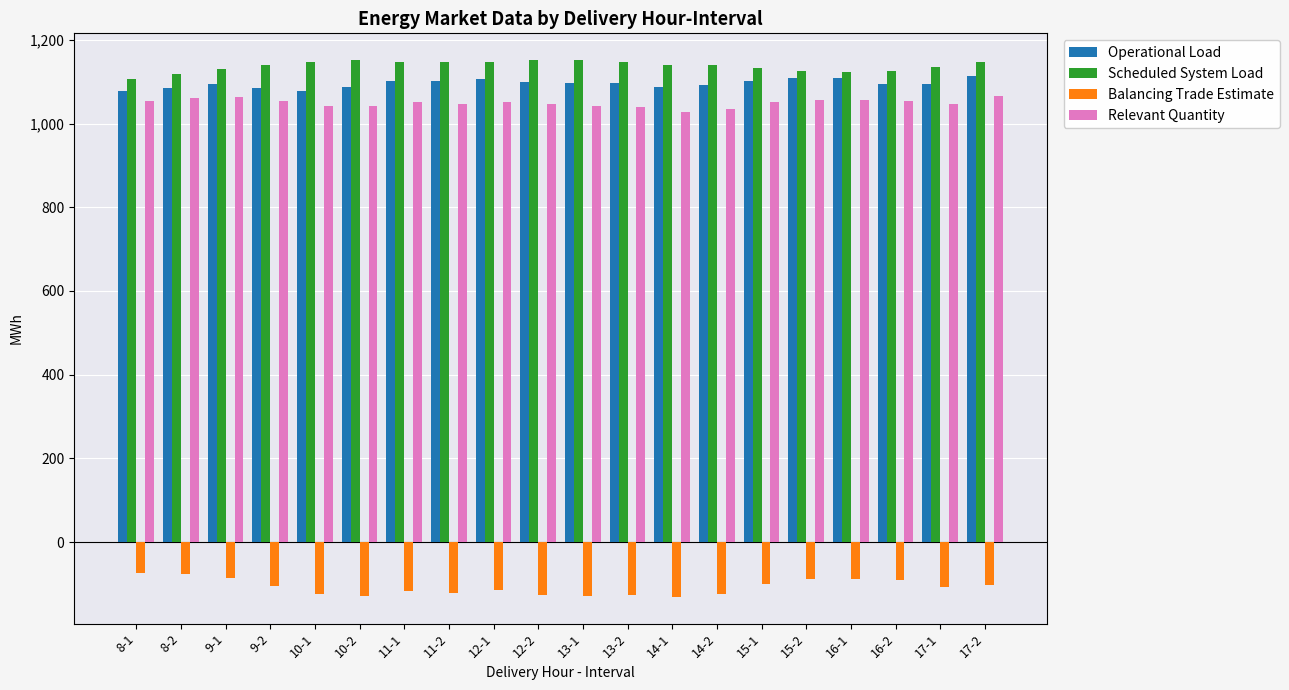

Is the value of Relevant Quantity at 14-2 greater than the value of Balancing Trade Estimate at 10-2?

Yes